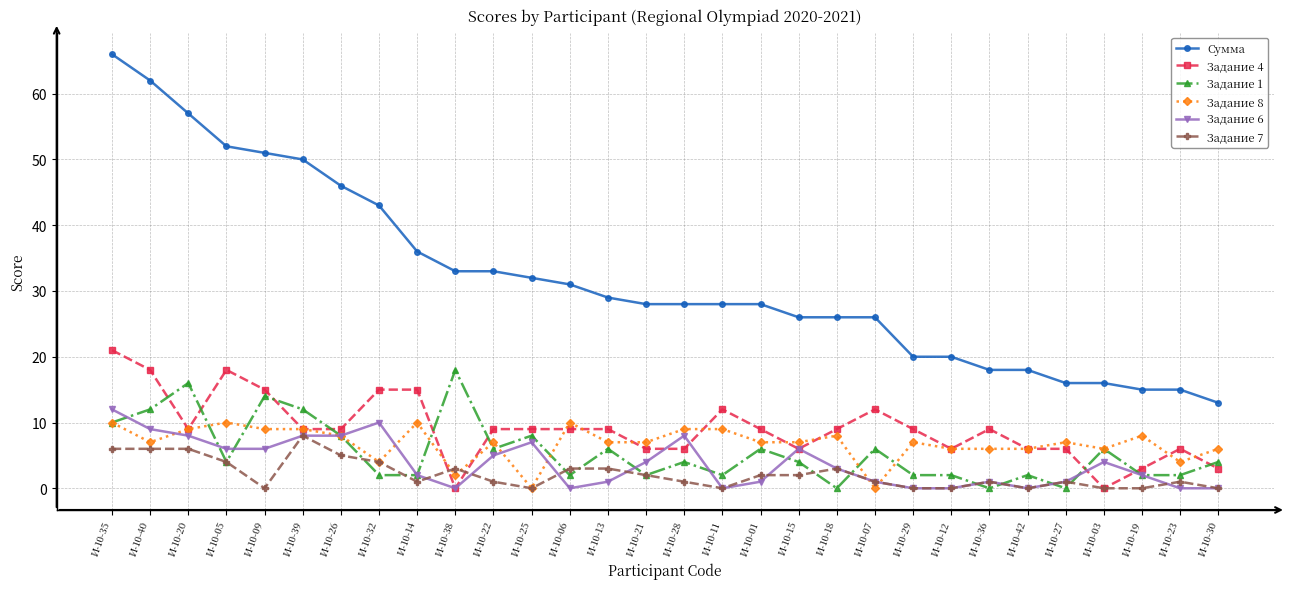

What is the value of the Сумма point at the 16th from the left?

28